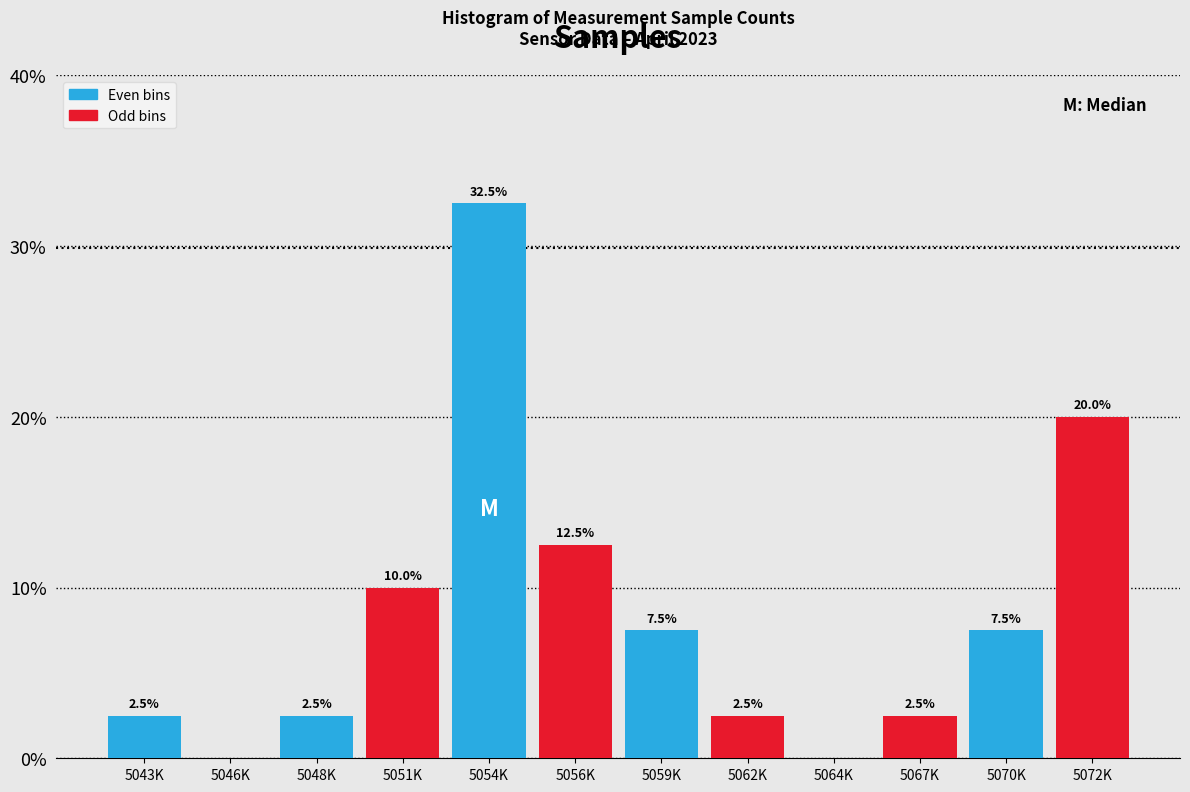

Reading left to right, what are all the values shown in this chart?

5043K=2.5	5046K=0.0	5048K=2.5	5051K=10.0	5054K=32.5	5056K=12.5	5059K=7.5	5062K=2.5	5064K=0.0	5067K=2.5	5070K=7.5	5072K=20.0